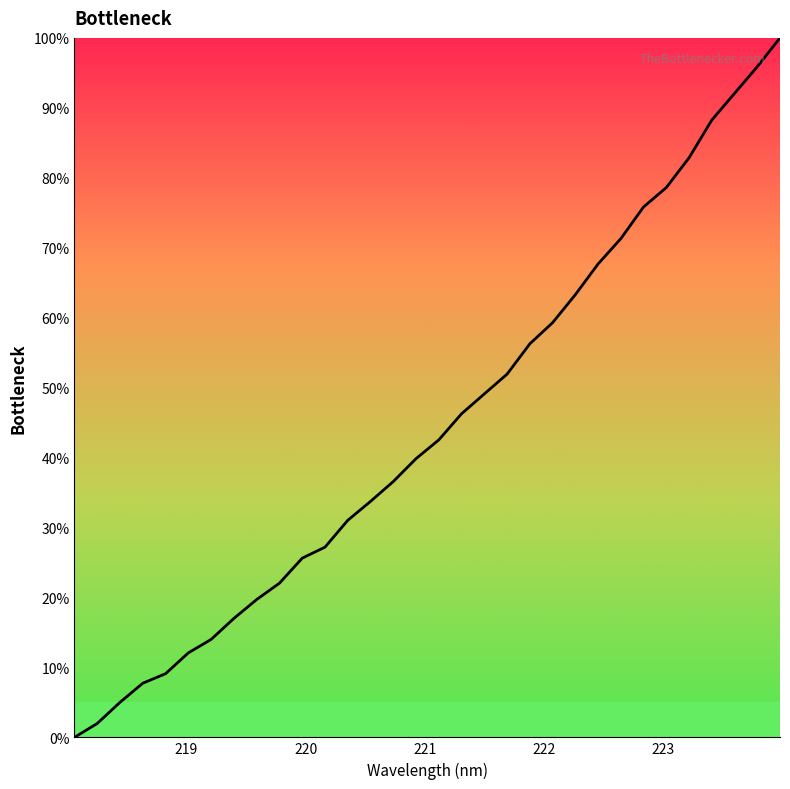

What is the difference between the maximum and minimum values?

100.0